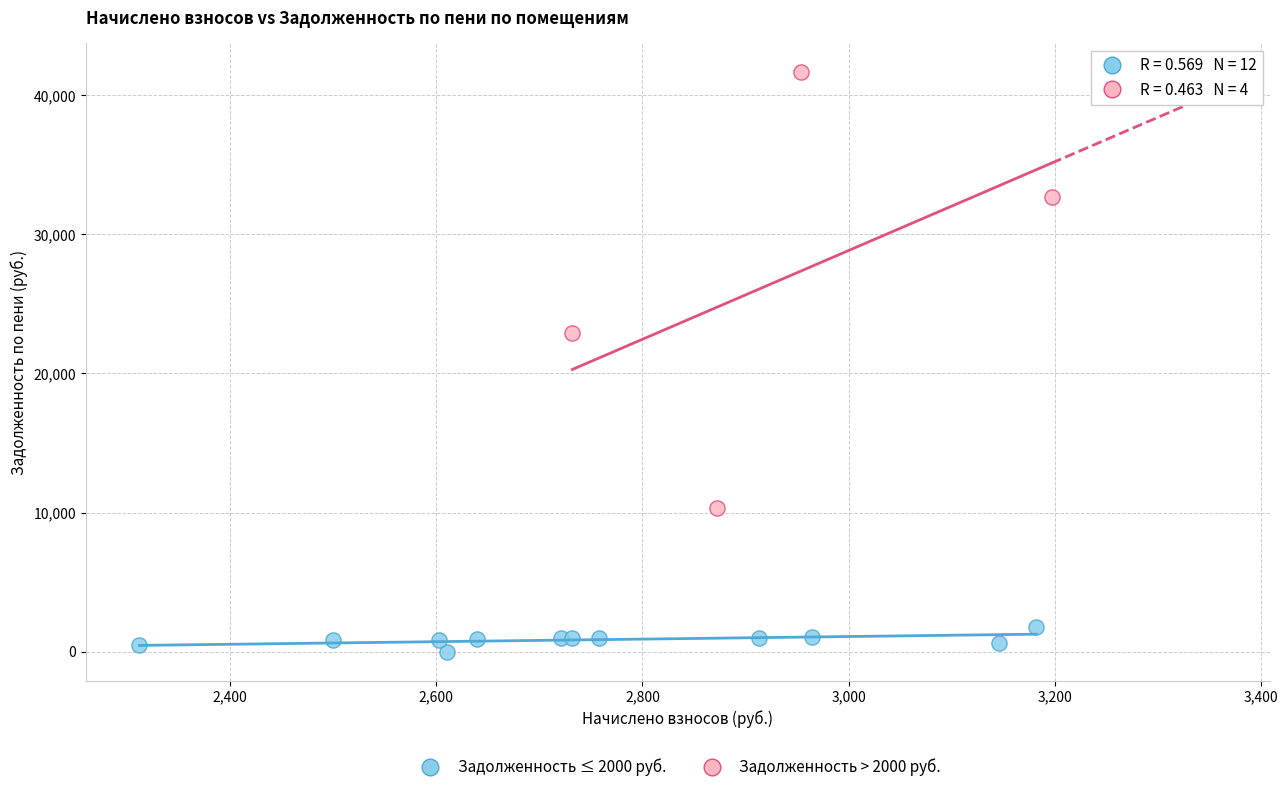

Which series reaches the minimum Y coordinate?

Задолженность ≤ 2000 руб.